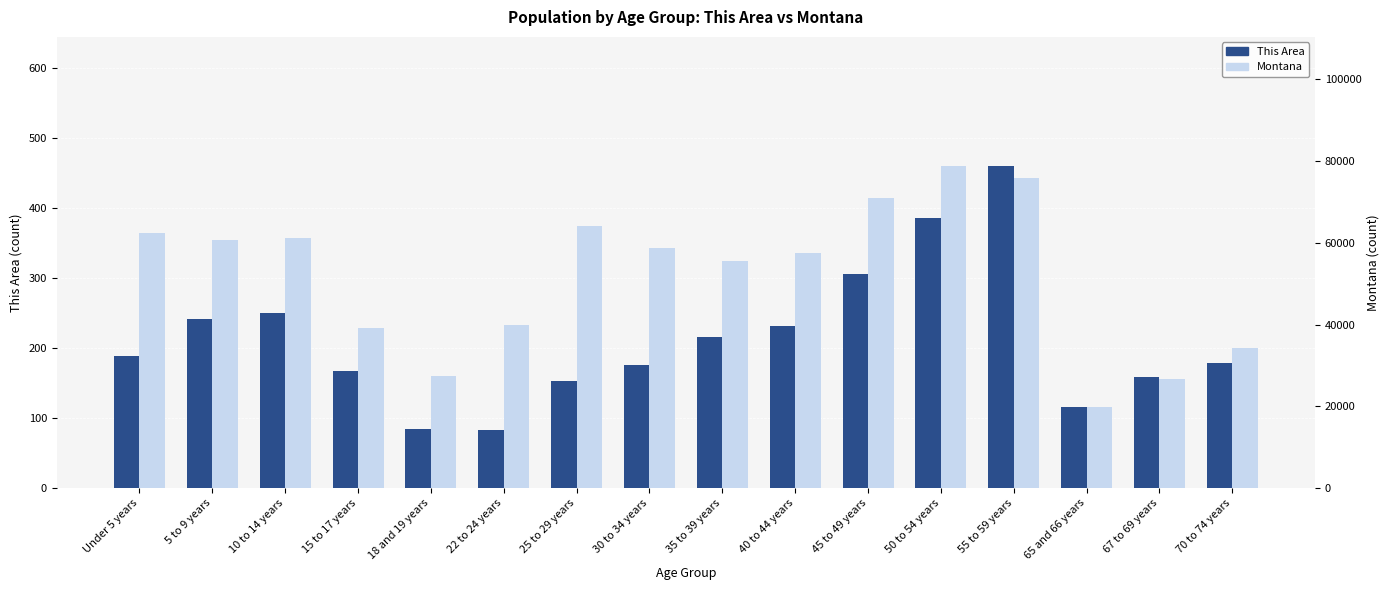

The value of This Area at 35 to 39 years is 215. True or false?

True